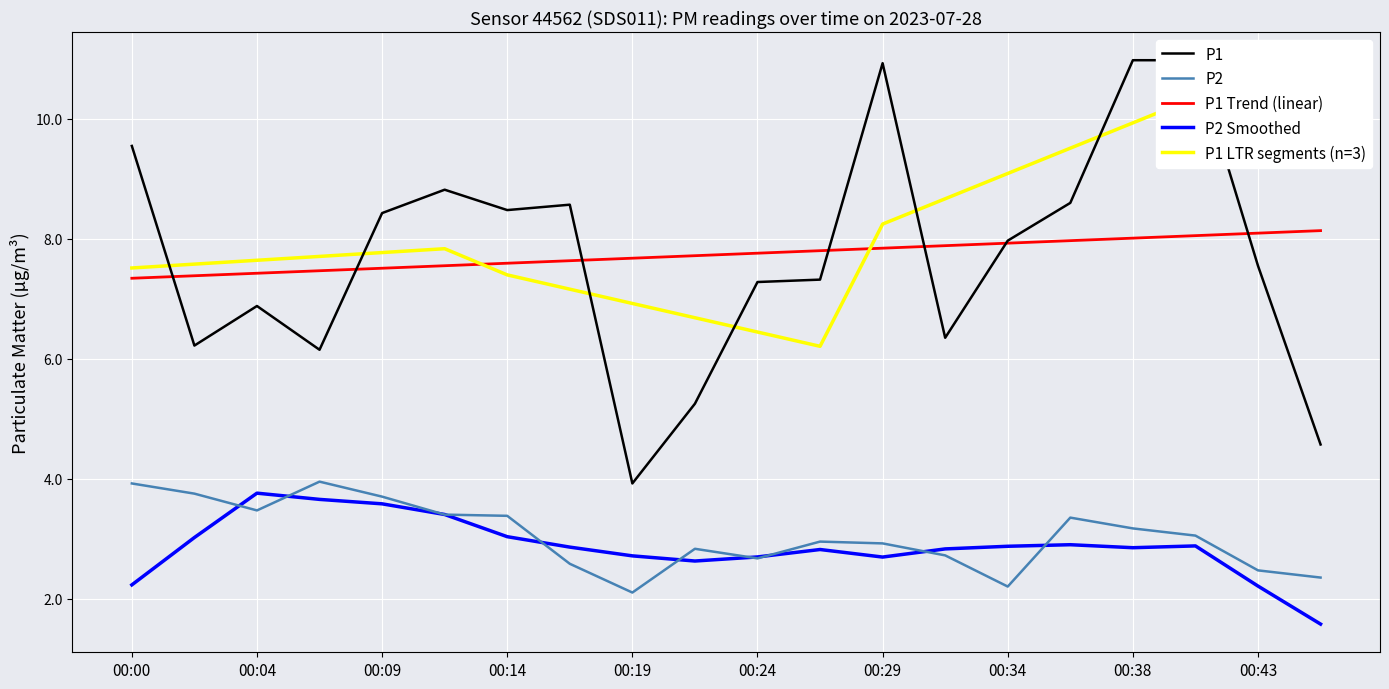

At how many categories does at least one series exceed 10?

3